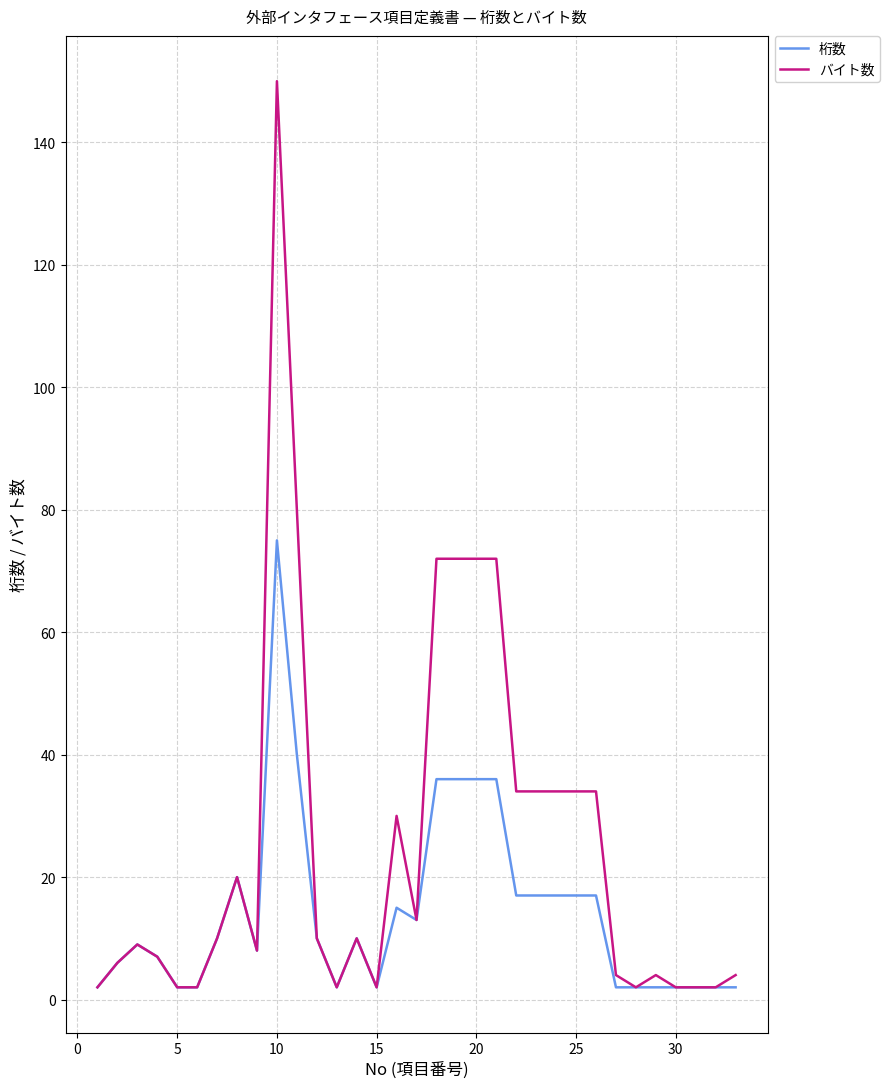

Rank the series by their average value, from lowest to highest.

桁数, バイト数